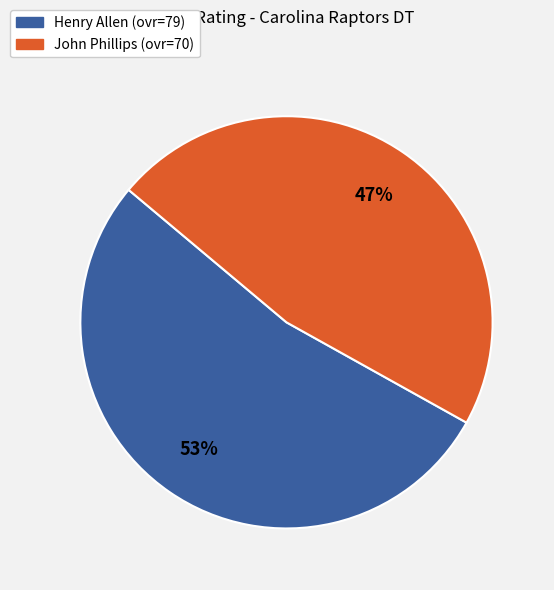

How many slices are in this pie chart?

2